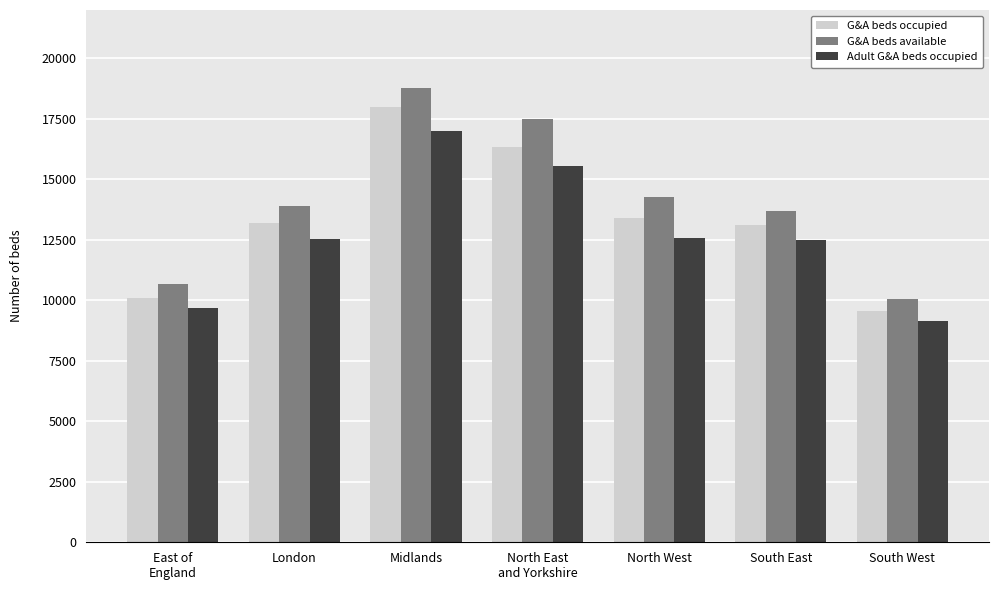

Which series has the largest total across all categories?

G&A beds available